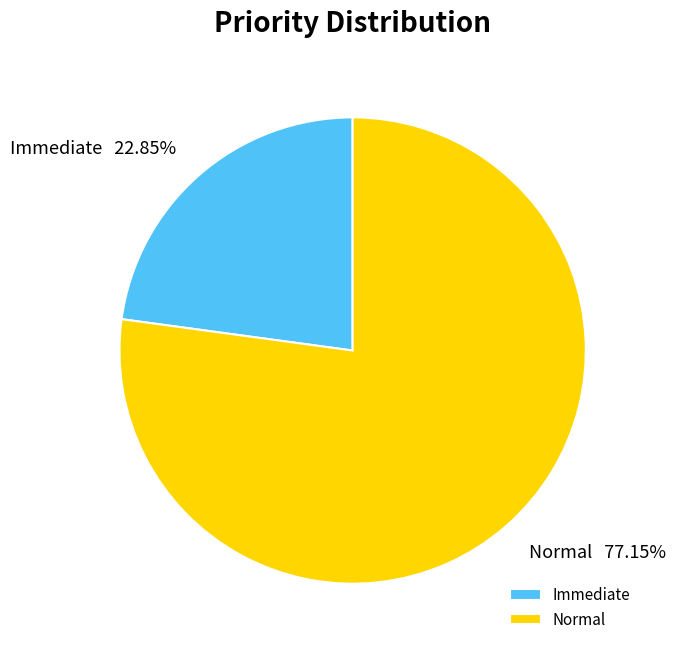

Is it true that Immediate is 23% of the pie?

True